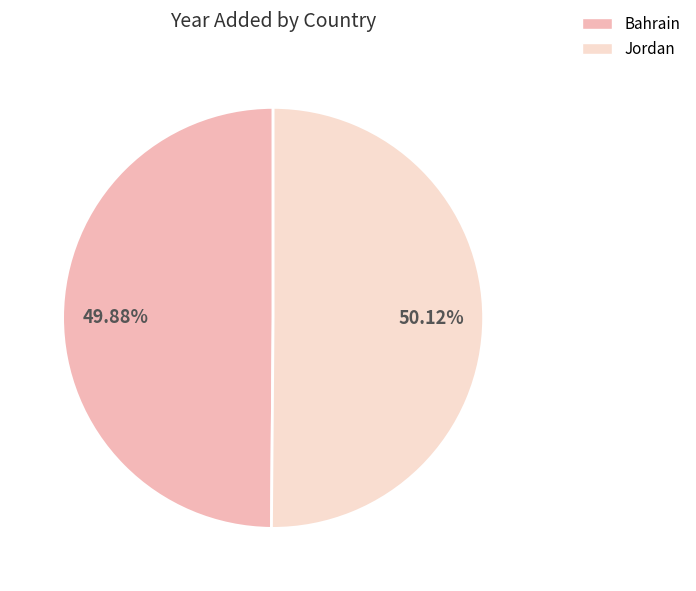

To the nearest percent, what percentage of the pie is Bahrain?

50%